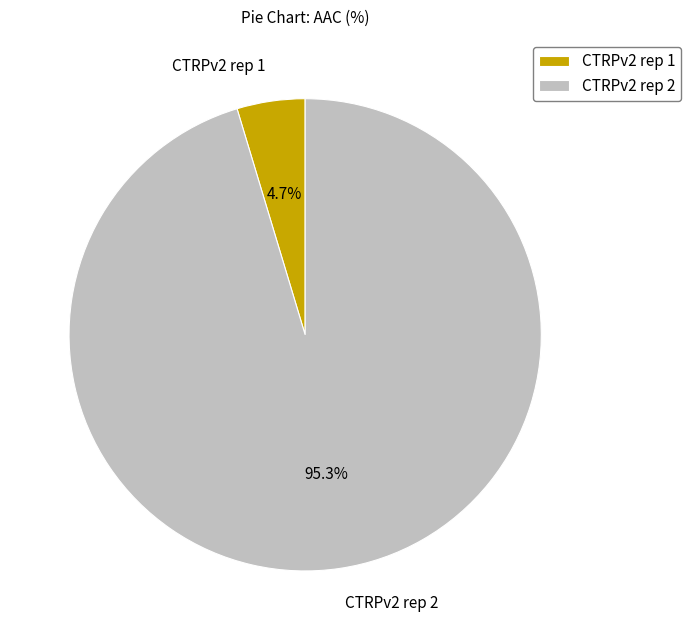

What percentage is the CTRPv2 rep 1 slice, to the nearest percent?

5%